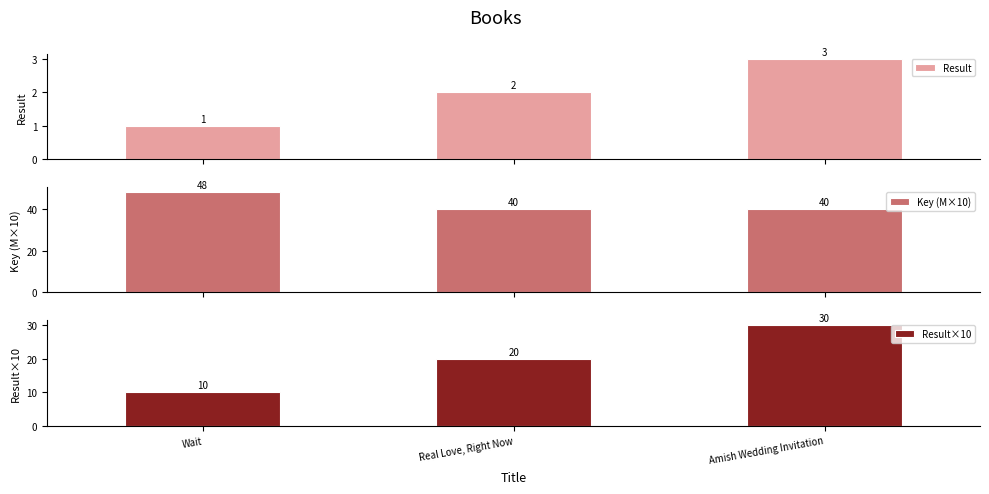

What is the label of the 1st bar from the right?

Amish Wedding Invitation